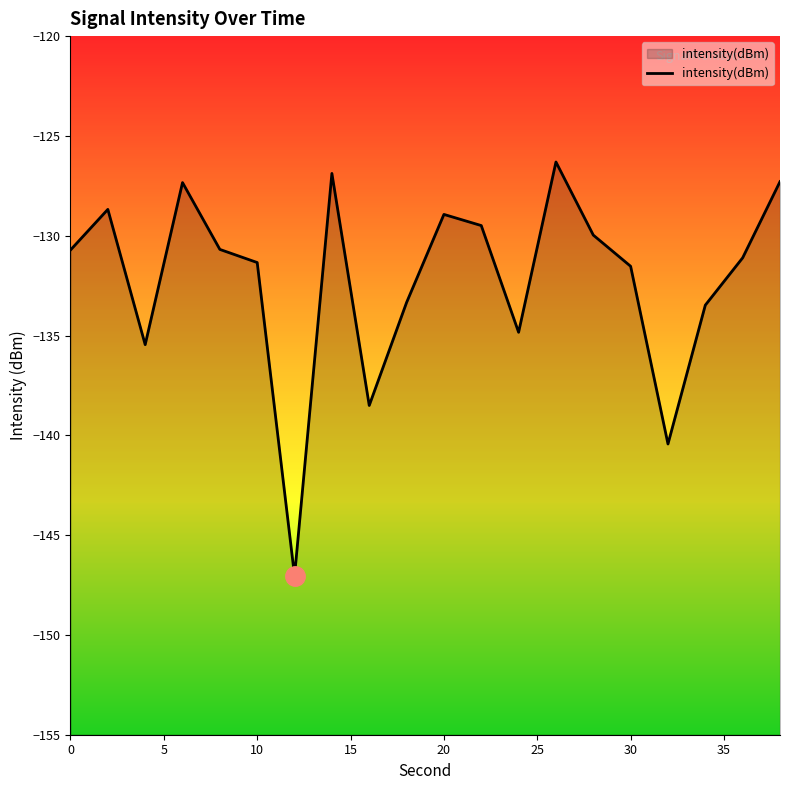

Is it true that the value at 10 is -131.3?

True